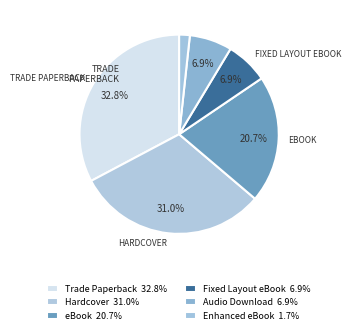

To the nearest percent, what percentage of the pie is Trade Paperback?

33%